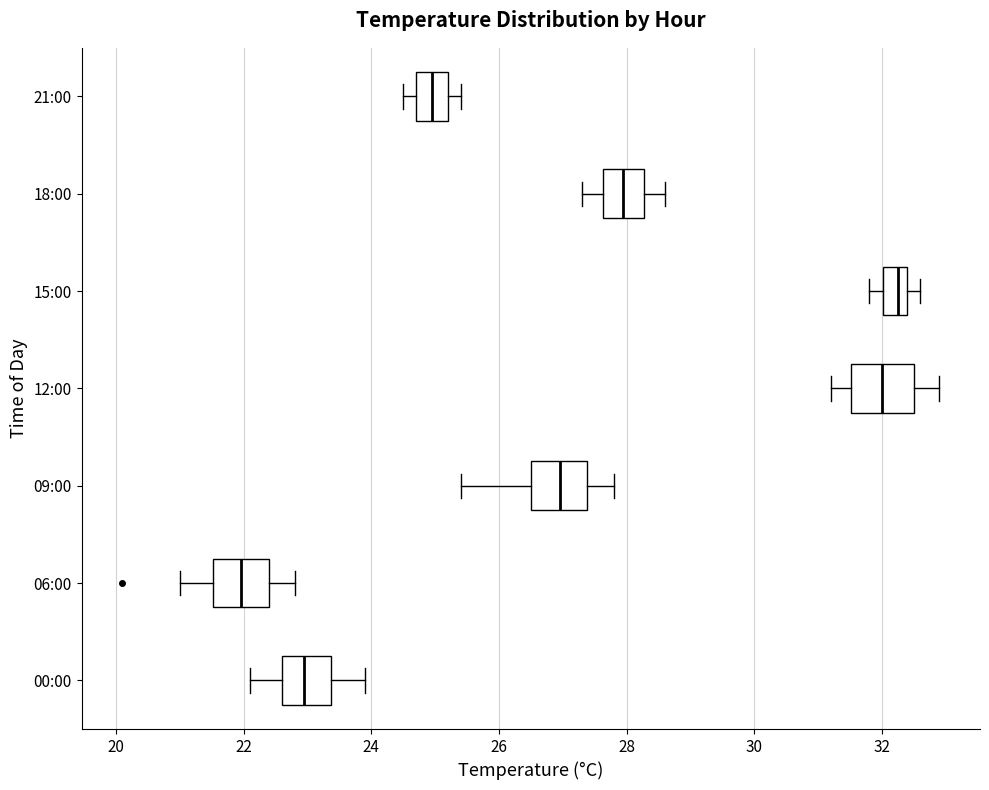

Which box has the furthest to the left median line?

06:00